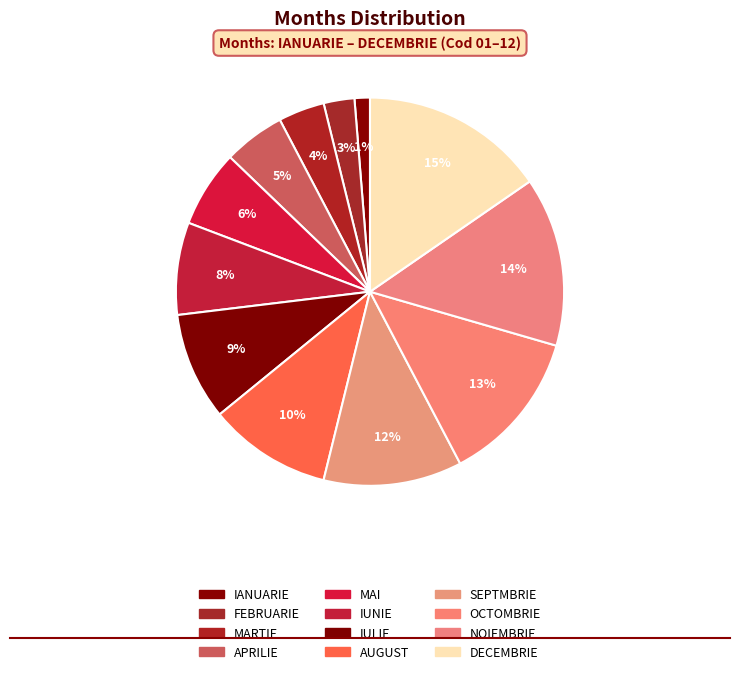

To the nearest percent, what percentage of the pie is AUGUST?

10%